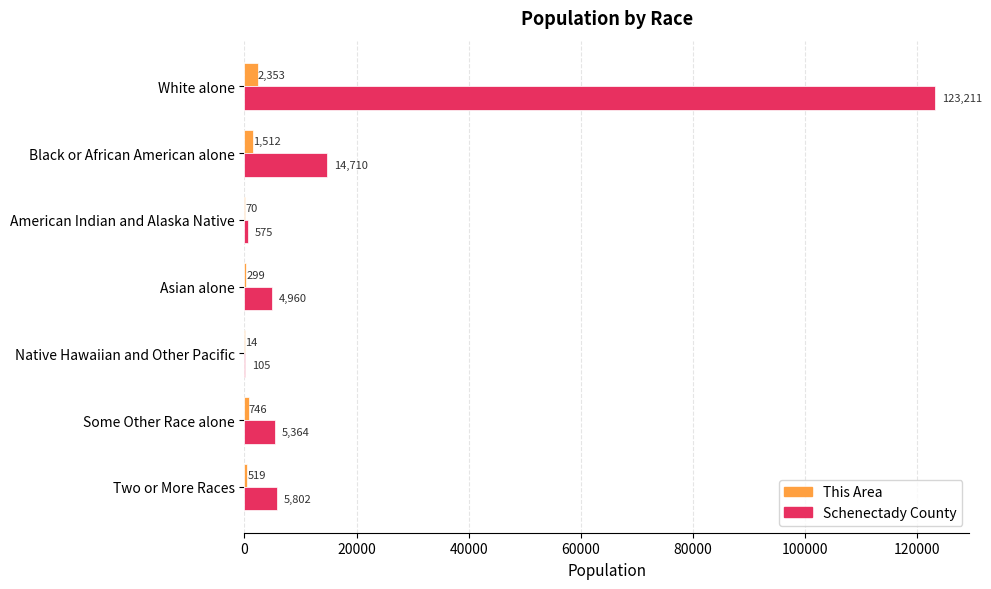

Which category has the highest value across all series?

White alone